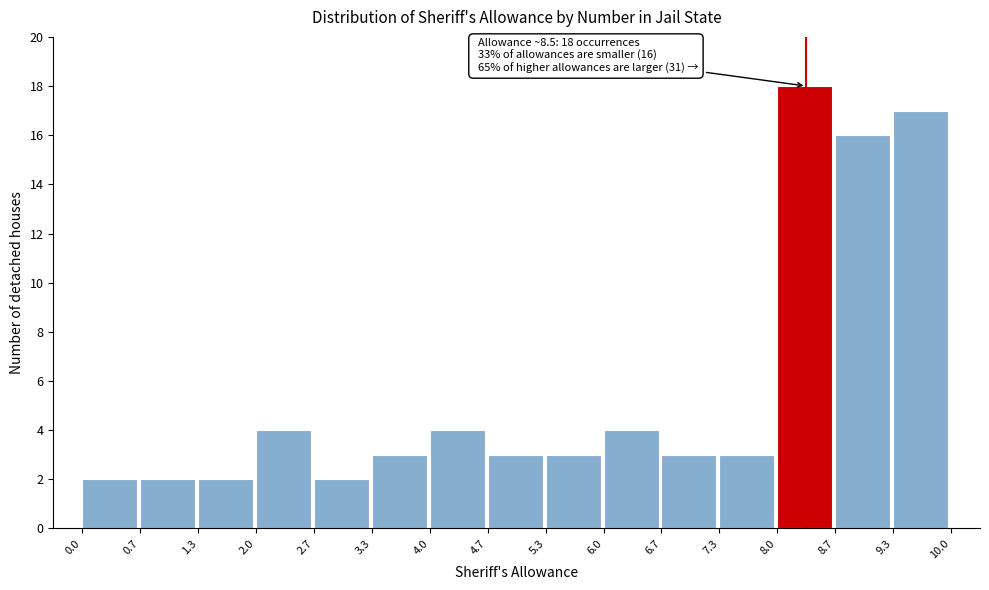

Over which range of the x-axis is the bar tallest?

8.0 to 8.7